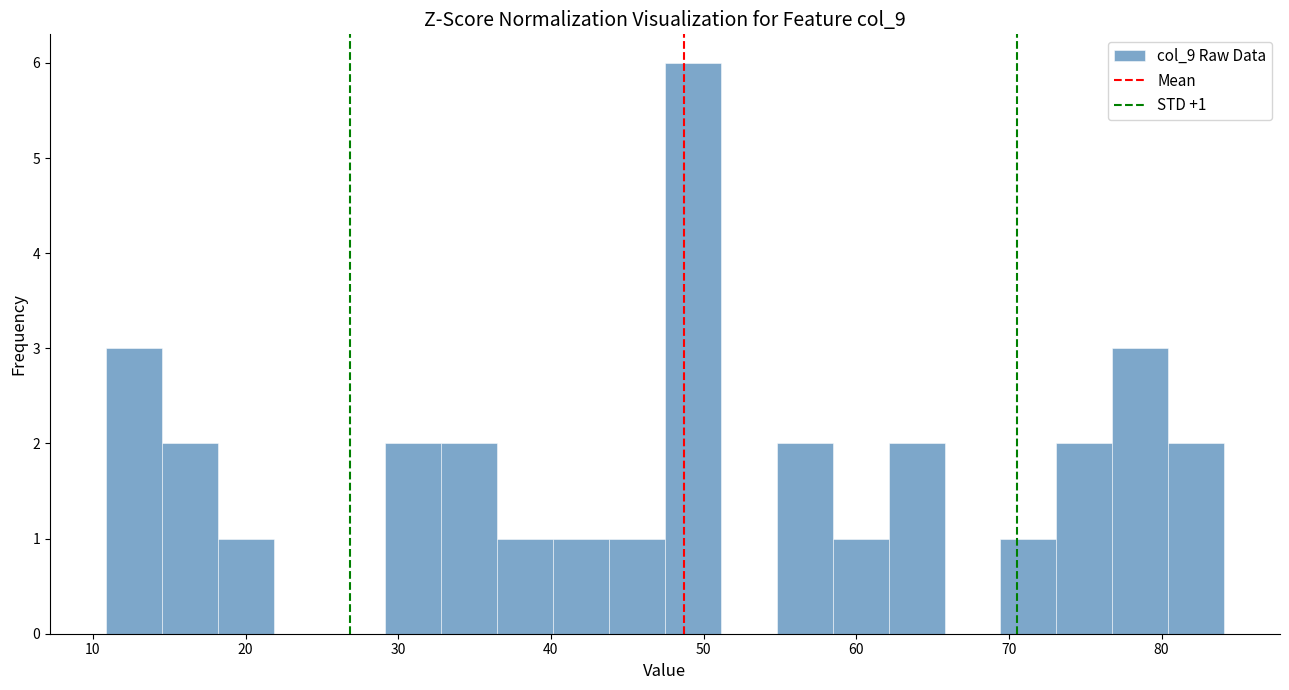

Around what value on the x-axis is the tallest bar? Give the approximate position of its centre, as read against the axis.

49